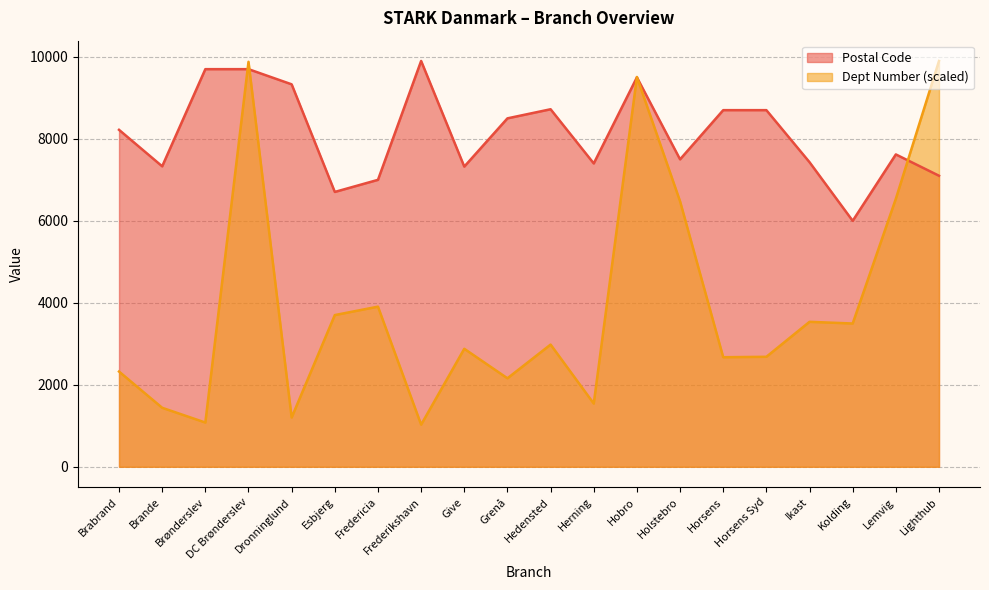

How many lines are shown in the chart?

2